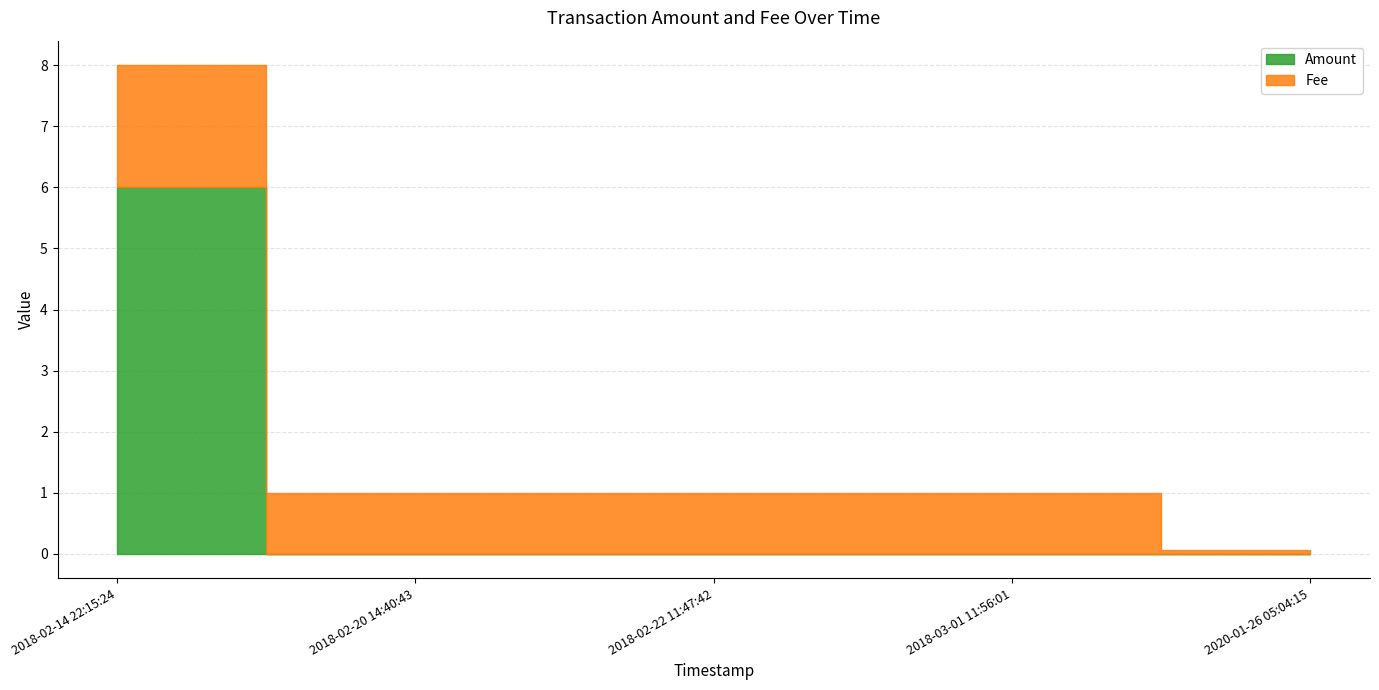

How many lines are shown in the chart?

2